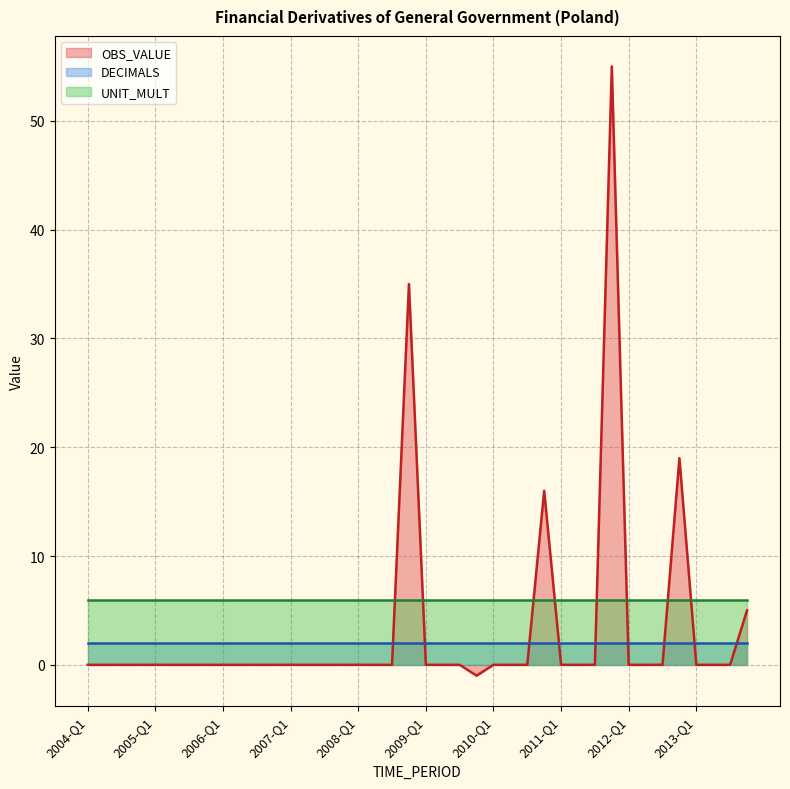

The value of OBS_VALUE at 2005-Q2 is 20. True or false?

False